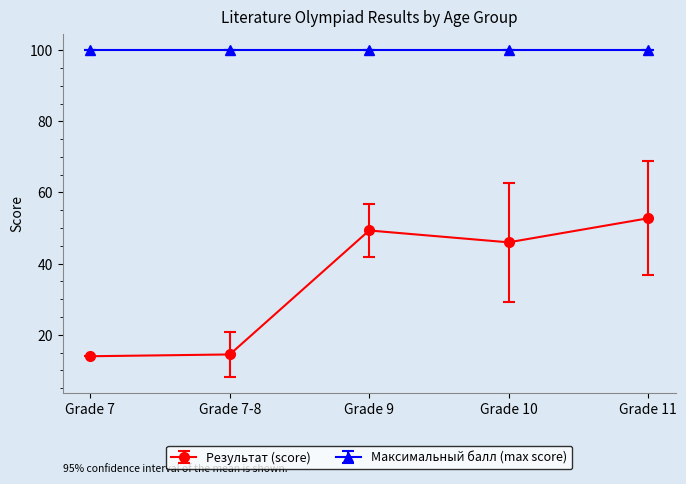

Between Grade 7-8 and Grade 10, which series saw the biggest shift?

Результат (score)